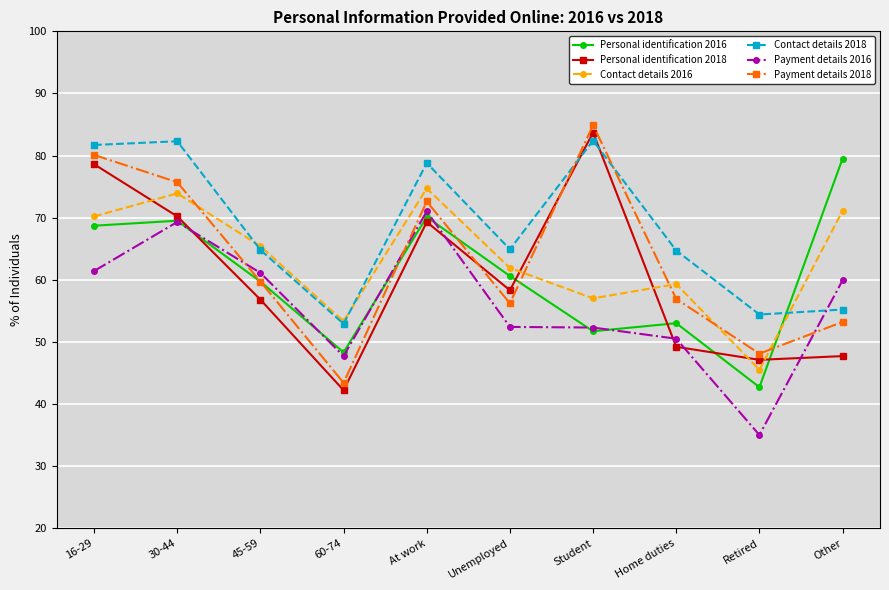

At which label does Payment details 2018 reach its minimum?

60-74